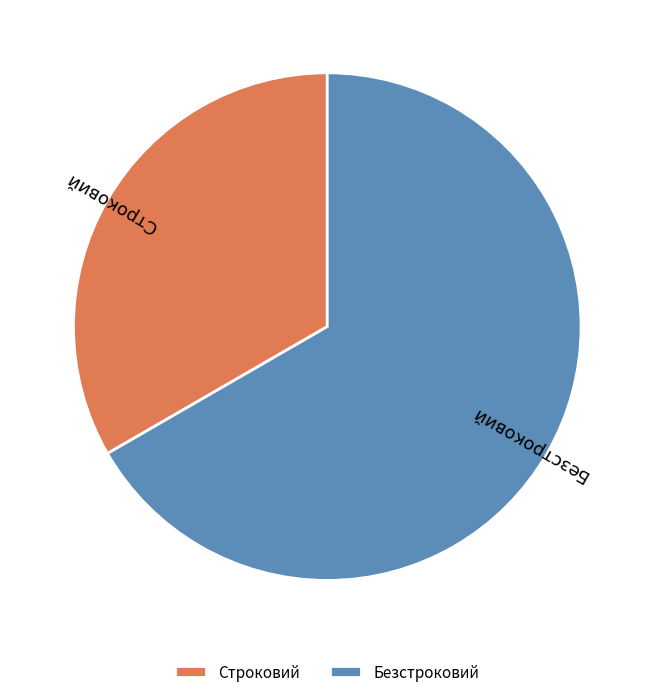

Is there a majority slice in this chart?

Yes